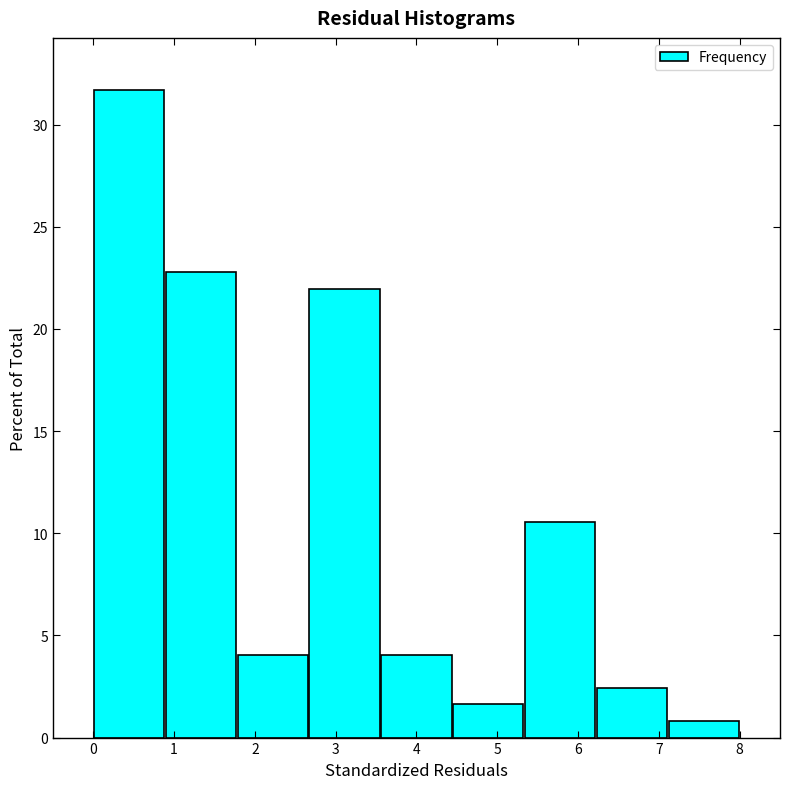

Reading left to right, list every bar in this chart as the range it spans on the x-axis followed by its height. Neither the bar edges nor the heights are printed on the chart, so give them approximately, as read against the axes.

0.0 to 0.9: 31.5
0.9 to 1.8: 23.0
1.8 to 2.7: 4.0
2.7 to 3.6: 22.0
3.6 to 4.4: 4.0
4.4 to 5.3: 1.5
5.3 to 6.2: 10.5
6.2 to 7.1: 2.5
7.1 to 8.0: 1.0